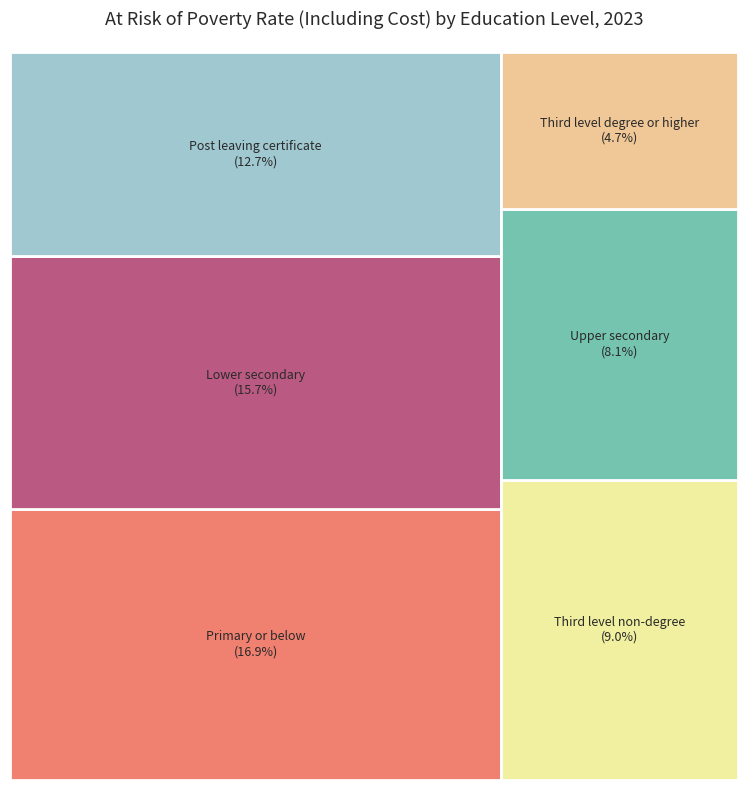

How many slices are in this pie chart?

6